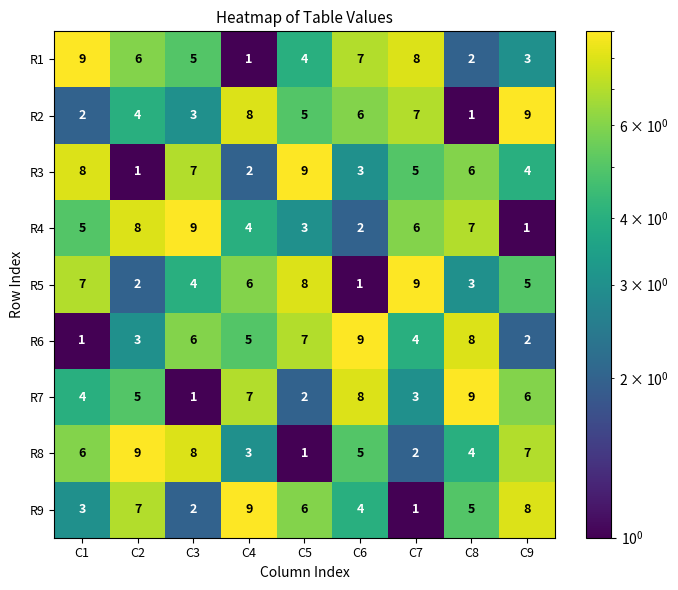

At how many categories does at least one series exceed 2?

9